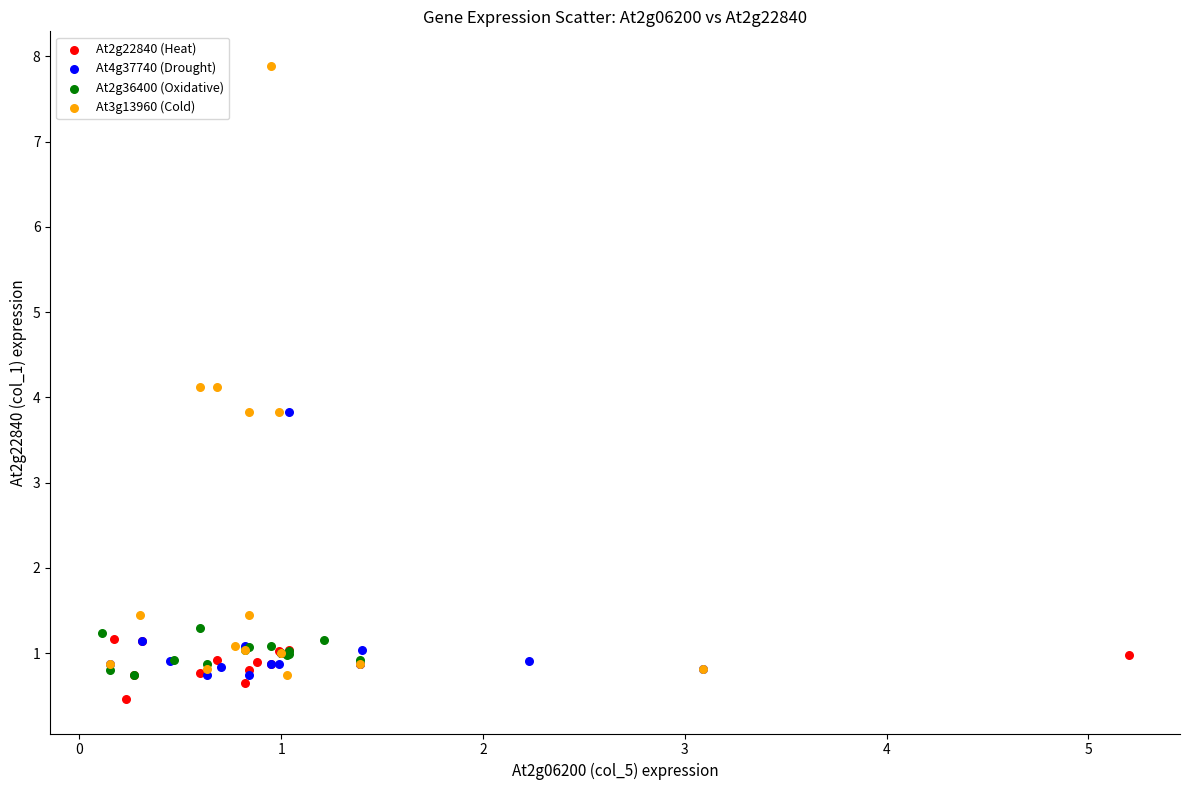

Which series contains the highest Y value?

At3g13960 (Cold)